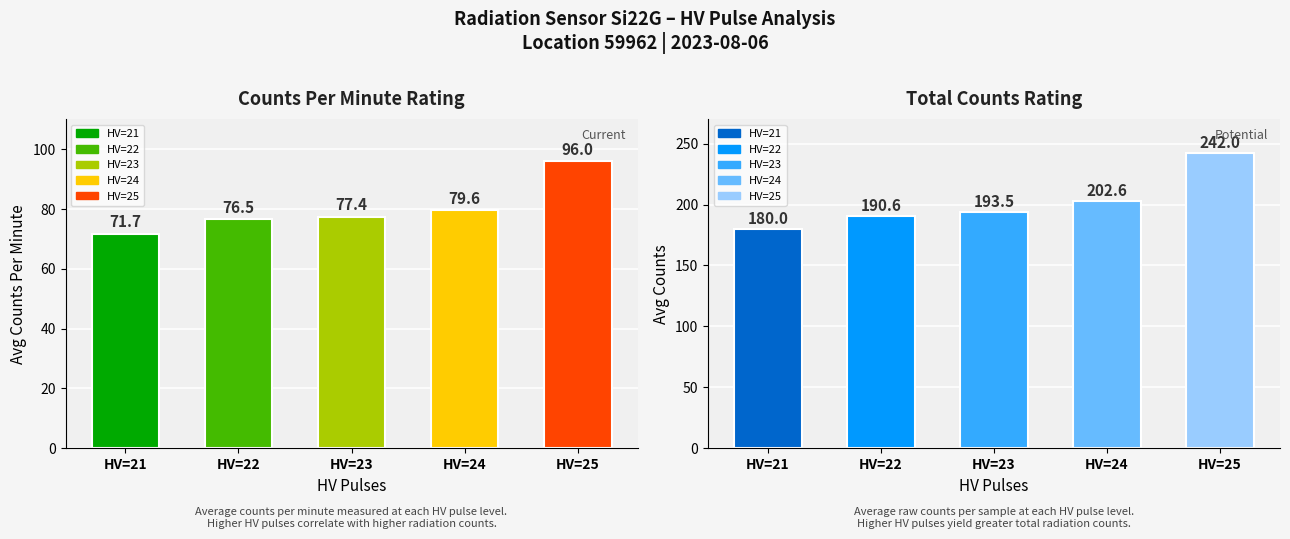

Is the value of counts_per_minute at HV=24 greater than the value of counts at HV=23?

No